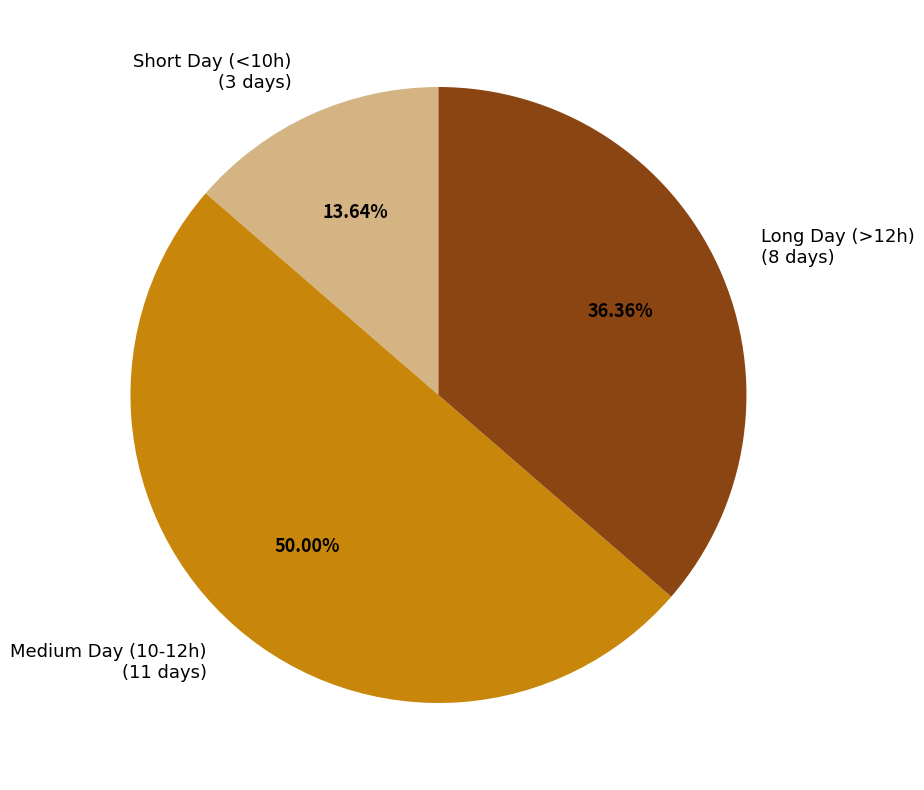

Rank the categories by value from lowest to highest.

Short Day (<10h) (3 days), Long Day (>12h) (8 days), Medium Day (10-12h) (11 days)